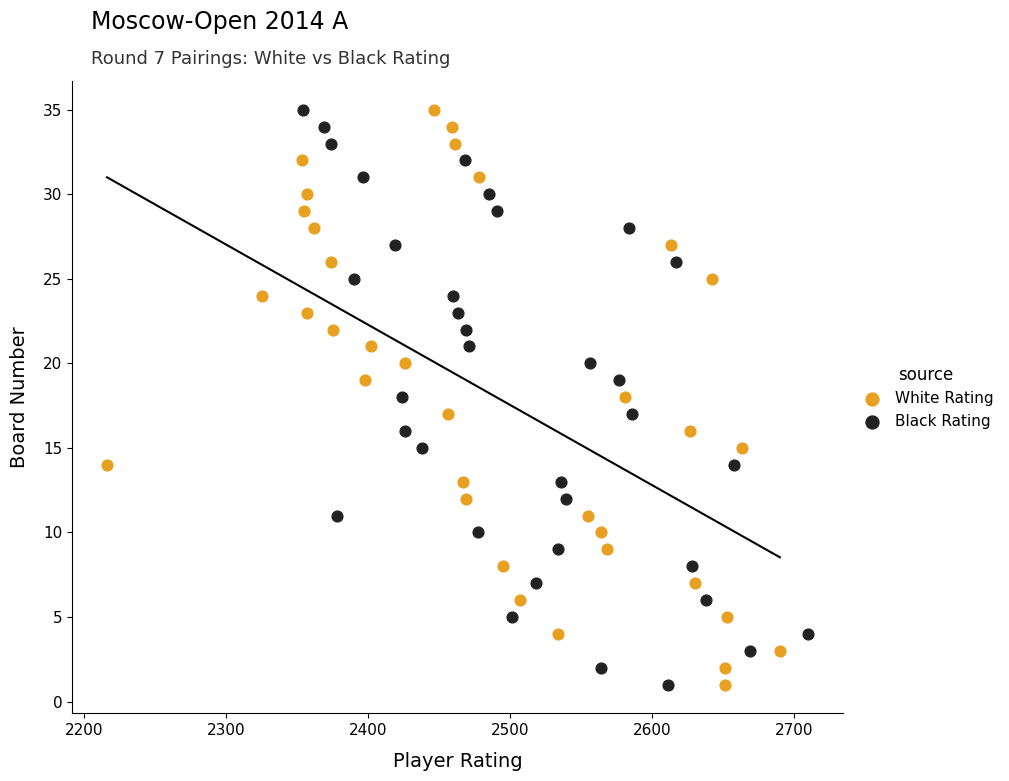

What are all the series names shown in the legend?

White Rating, Black Rating